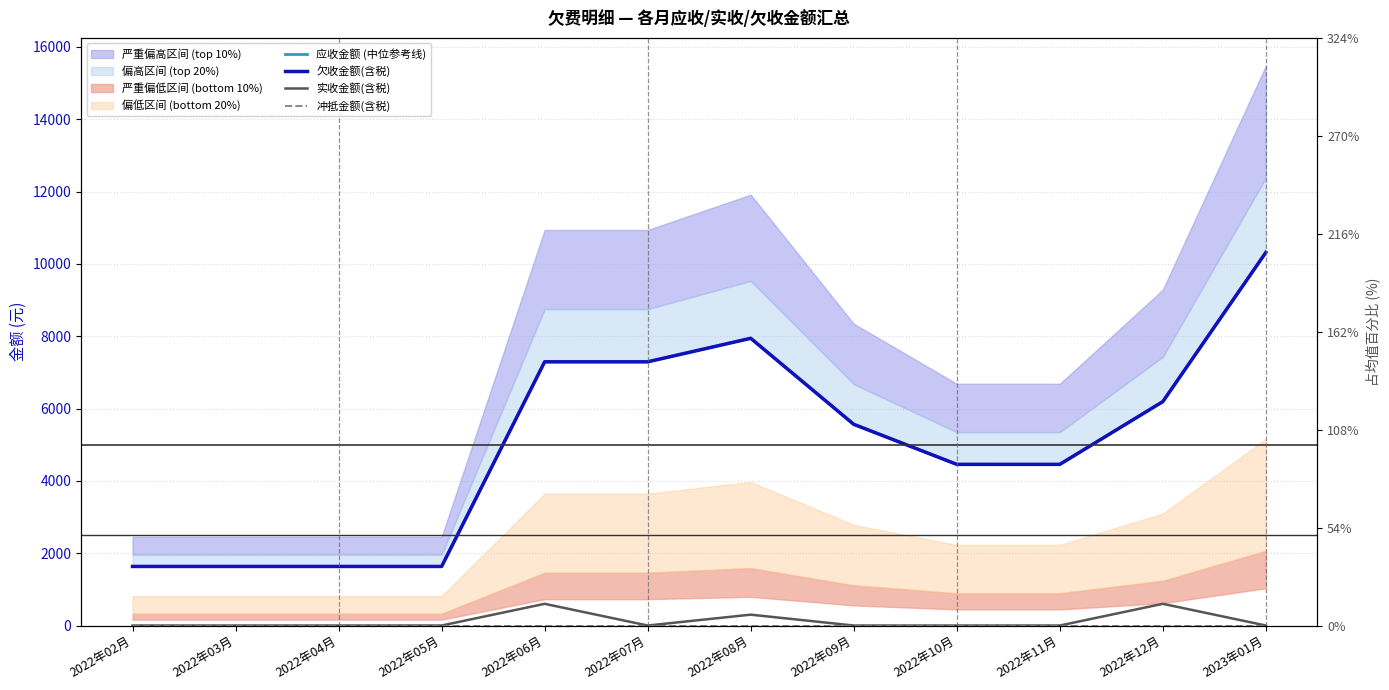

Is this an area chart (filled region under the line)?

No